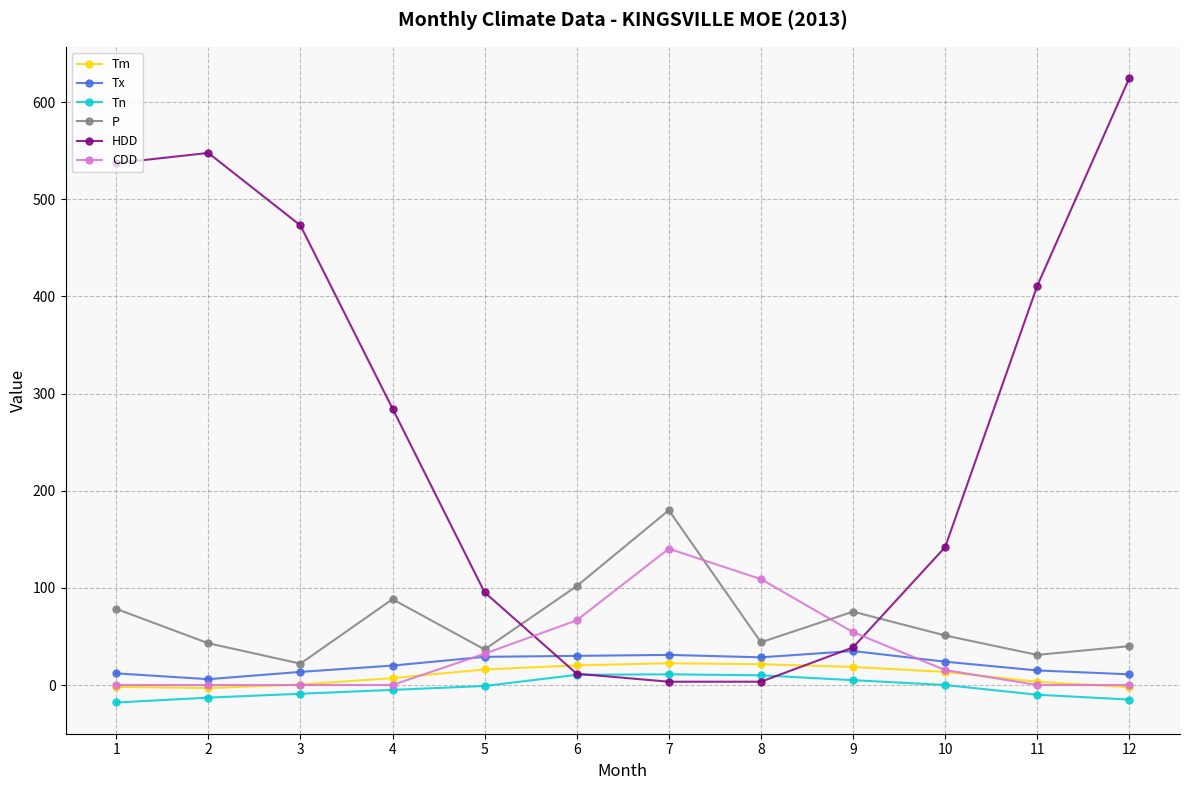

At which category is the sum across all series the highest?

12